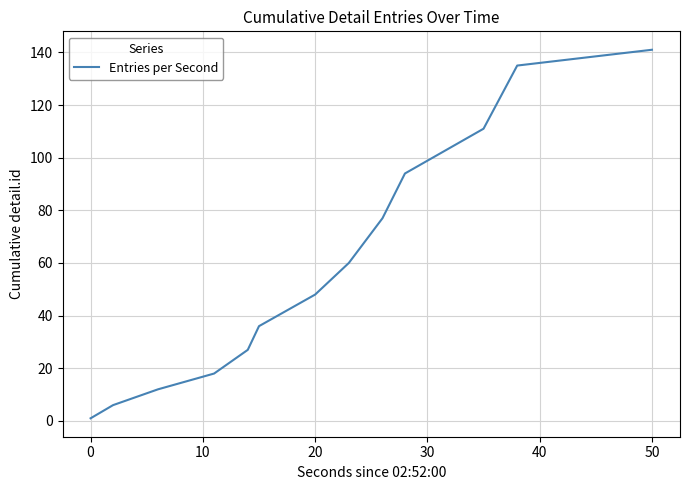

What is the difference between the maximum and minimum values?

140